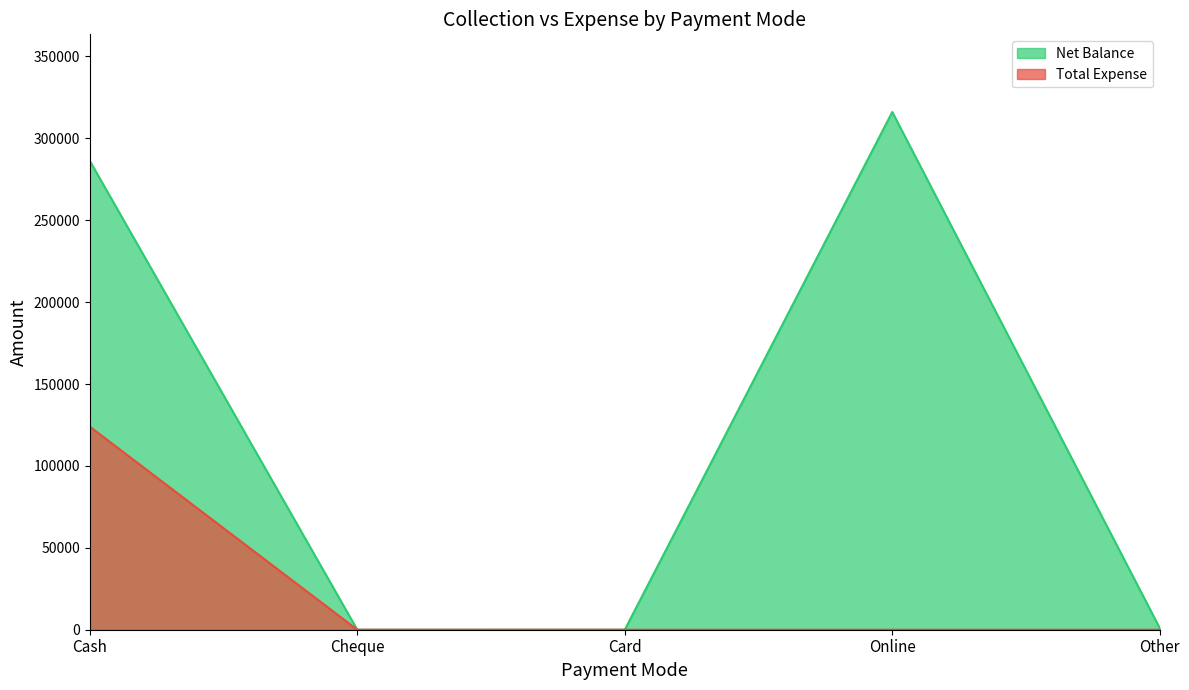

Reading left to right, transcribe all the data shown in this chart.

Net Balance: Cash=286242	Cheque=0	Card=9	Online=316054	Other=1000
Total Expense: Cash=123966	Cheque=0	Card=0	Online=0	Other=0